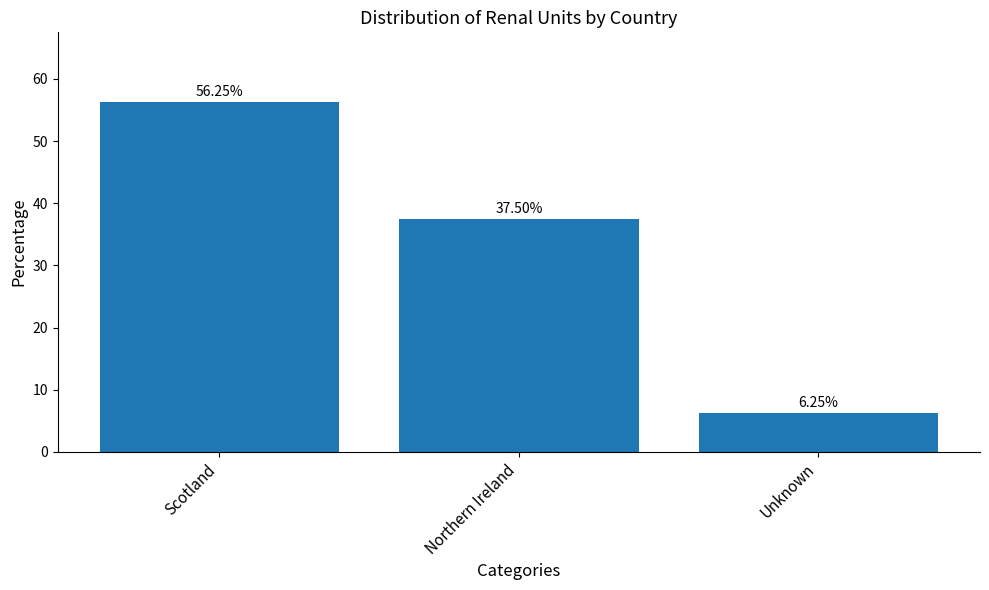

Are the bars grouped side by side (vs. stacked)?

No